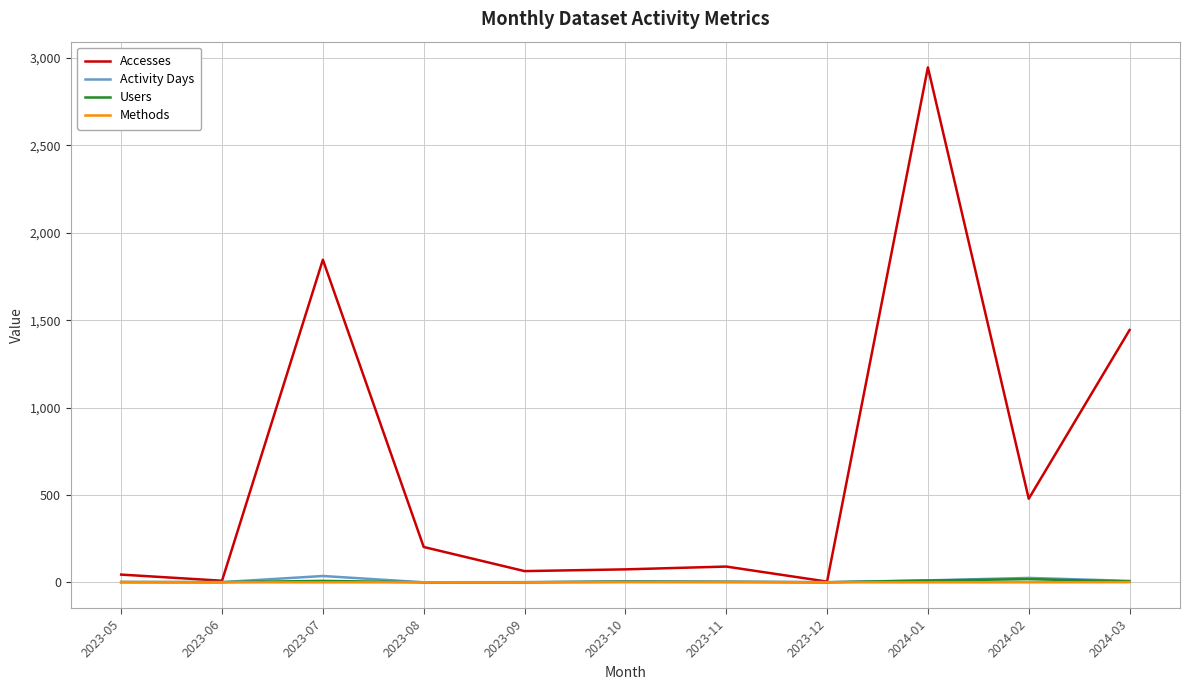

At which category is the sum across all series the highest?

2024-01